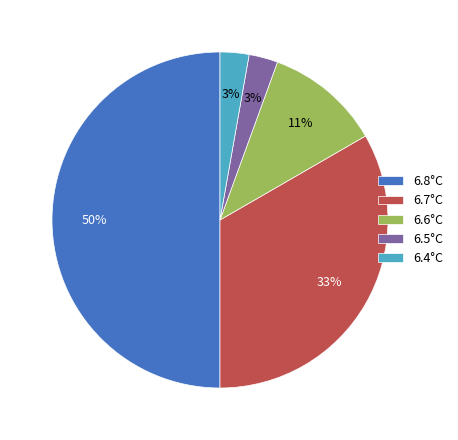

Count the number of slices in the pie.

5